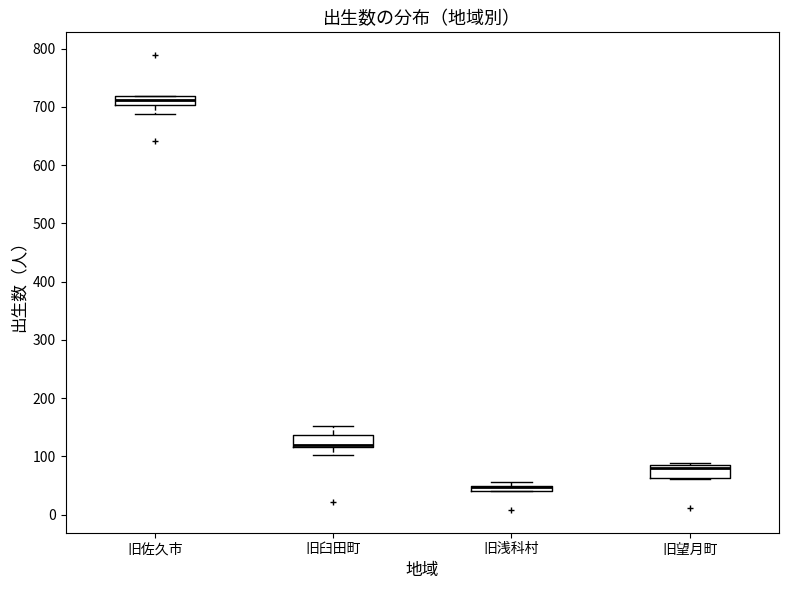

Where is the lower edge of the box for 旧浅科村 on the y-axis? The values are not printed on the chart, so give them approximately, as read against the axis.

40